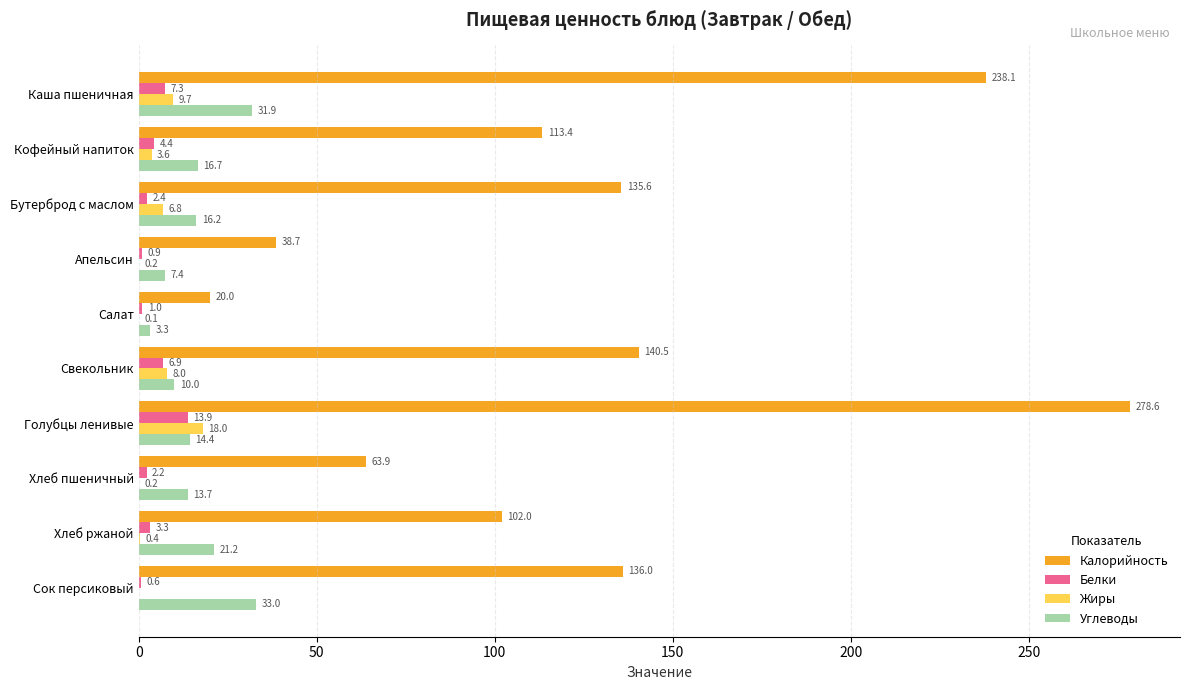

What is the greatest value displayed?

278.6